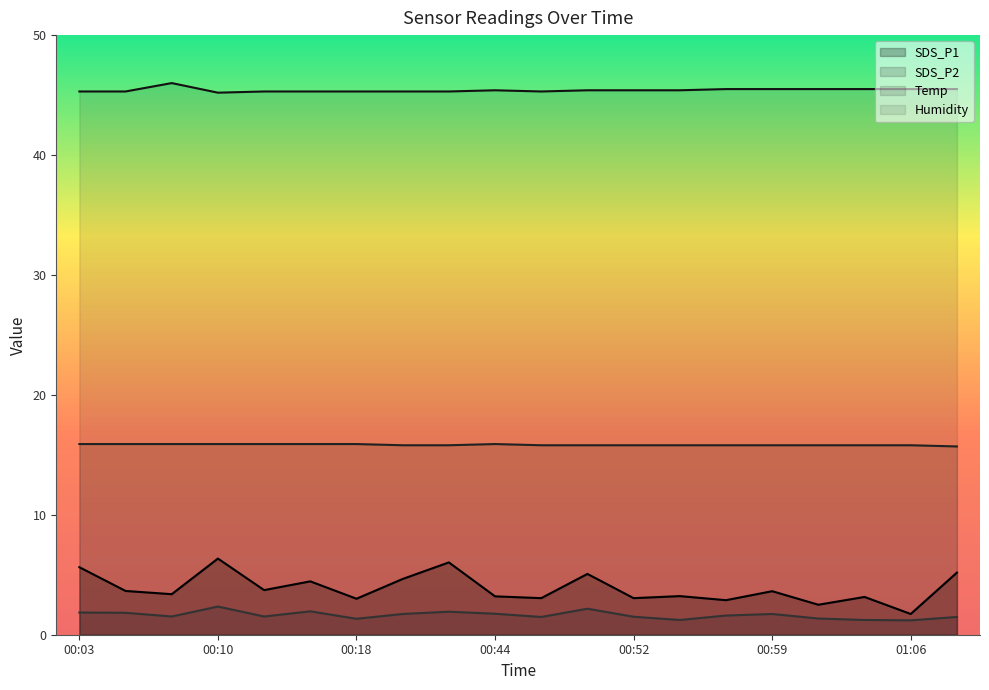

Reading left to right, transcribe all the data shown in this chart.

SDS_P1: 5.6	3.6	3.4	6.3	3.7	4.5	3.0	4.7	6.0	3.2	3.0	5.1	3.0	3.2	2.9	3.6	2.5	3.1	1.7	5.2
SDS_P2: 1.9	1.8	1.5	2.4	1.5	1.9	1.3	1.7	1.9	1.8	1.5	2.2	1.5	1.2	1.6	1.7	1.4	1.2	1.2	1.5
Temp: 15.9	15.9	15.9	15.9	15.9	15.9	15.9	15.8	15.8	15.9	15.8	15.8	15.8	15.8	15.8	15.8	15.8	15.8	15.8	15.7
Humidity: 45.3	45.3	46.0	45.2	45.3	45.3	45.3	45.3	45.3	45.4	45.3	45.4	45.4	45.4	45.5	45.5	45.5	45.5	45.5	45.5